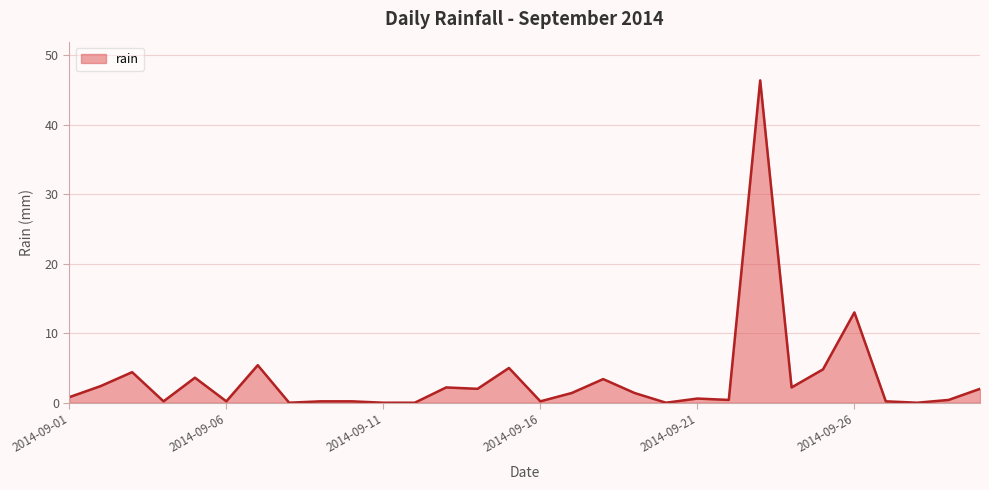

What is the difference between the maximum and minimum values?

46.4